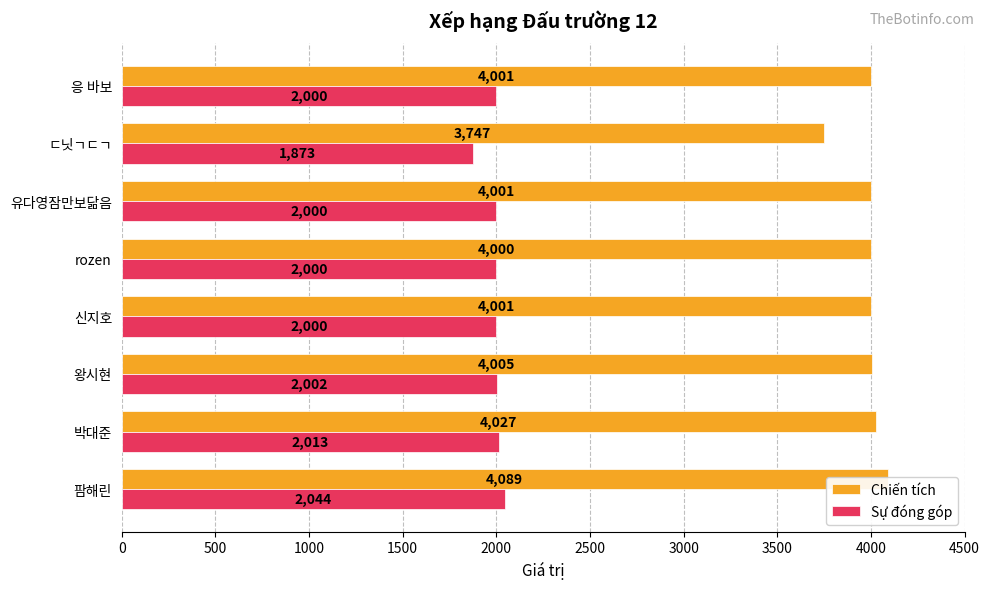

What is the maximum value for Sự đóng góp?

2044